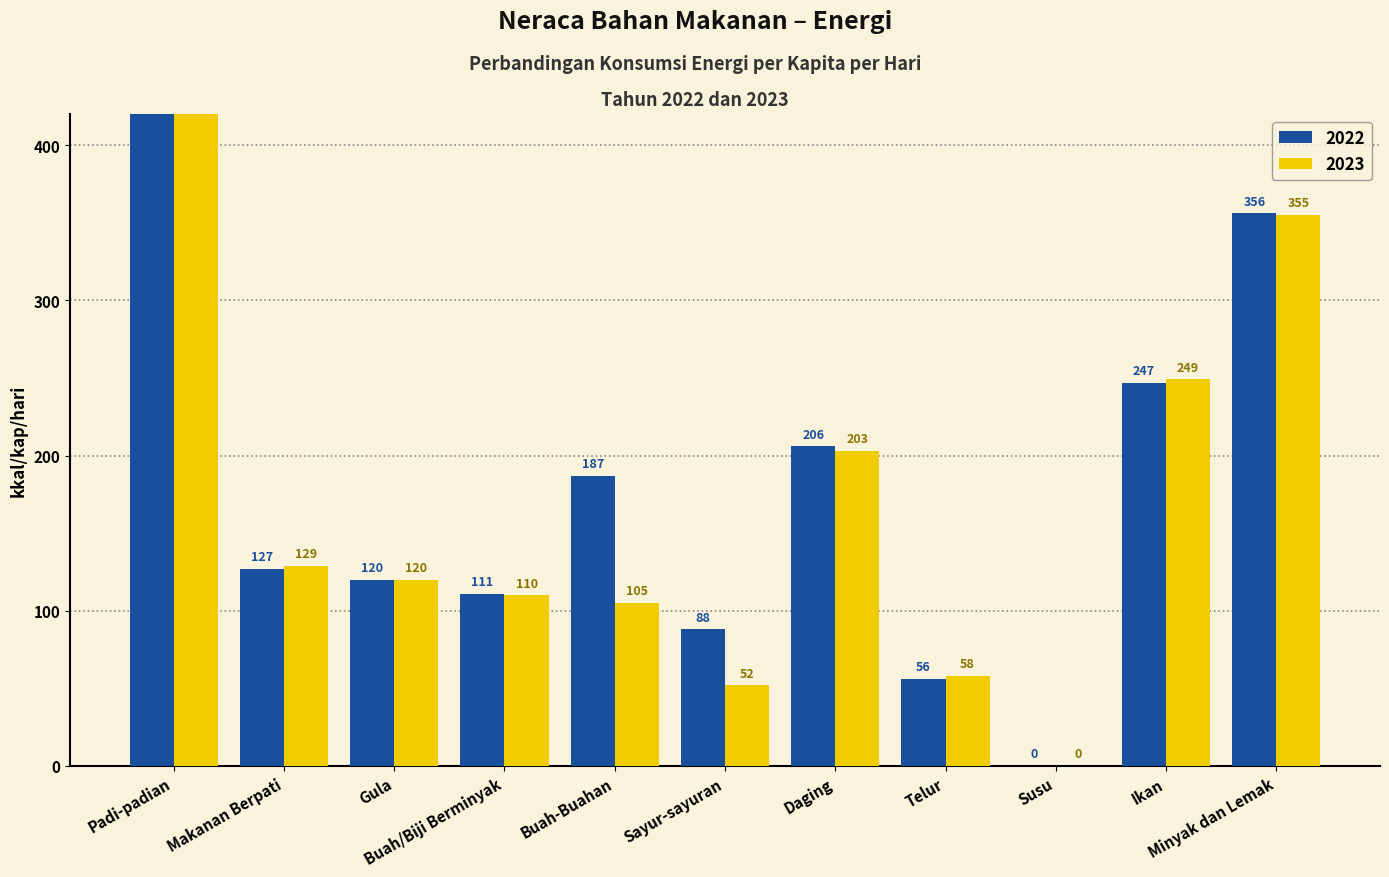

At which category does the chart reach its minimum across all series?

Susu